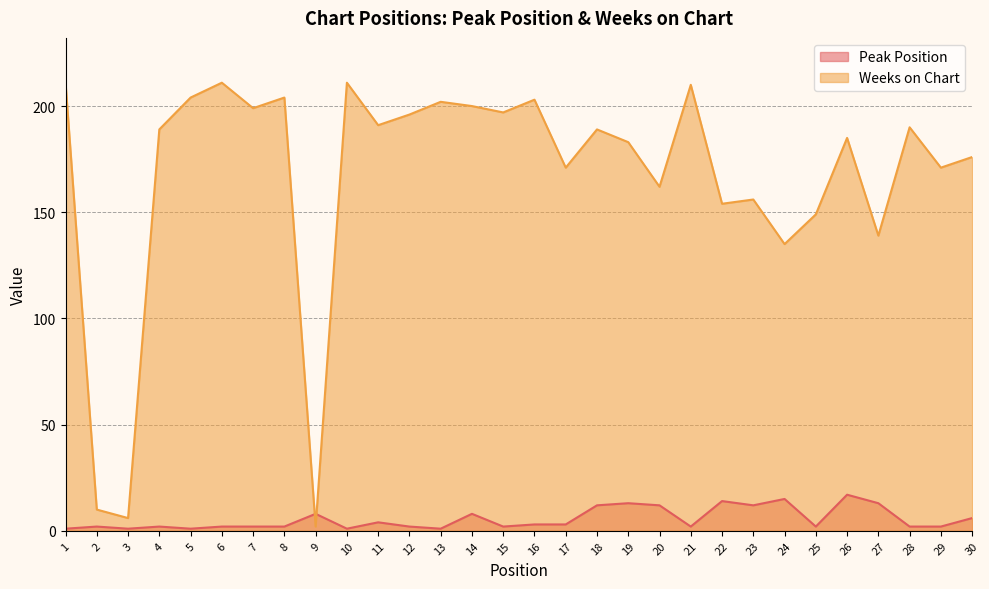

What are all the series names shown in the legend?

Peak Position, Weeks on Chart